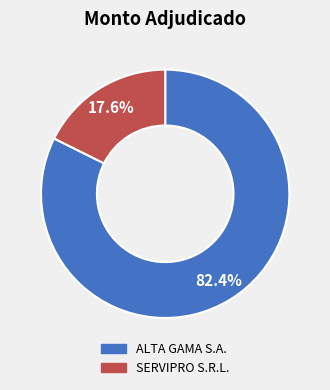

What percentage is NOT represented by SERVIPRO S.R.L.?

82.4%